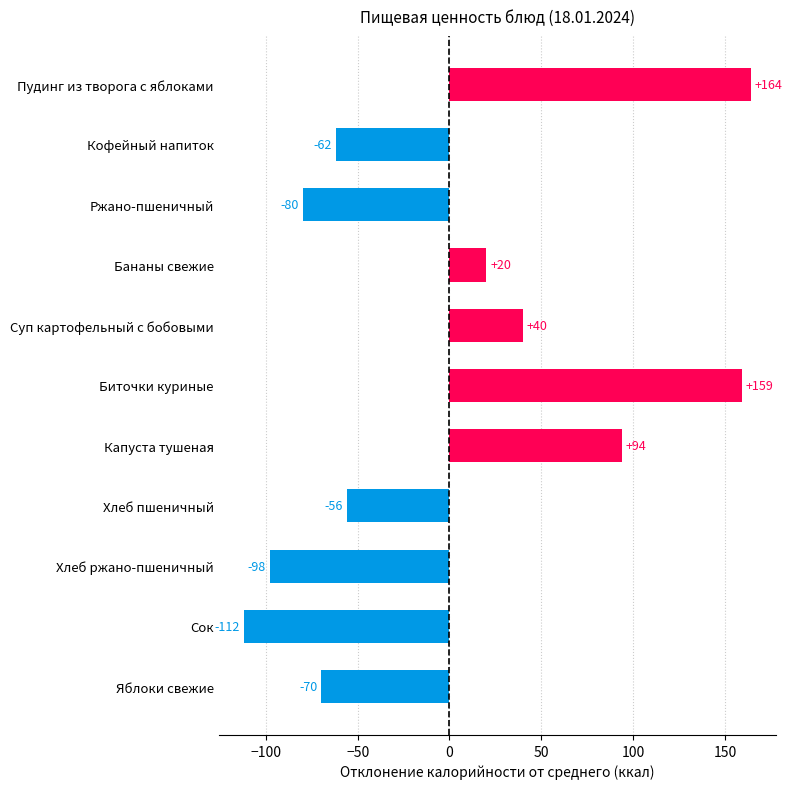

What is the difference between the maximum and minimum values?

276.0